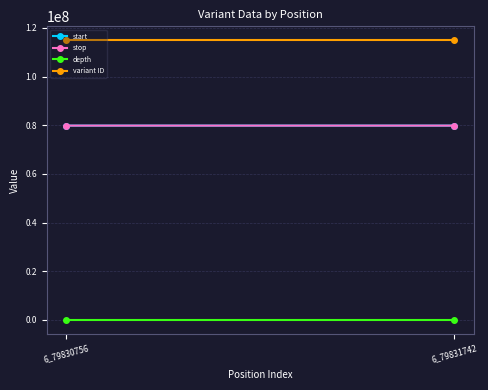

Is it true that stop equals 79830757 at 6_79830756?

True